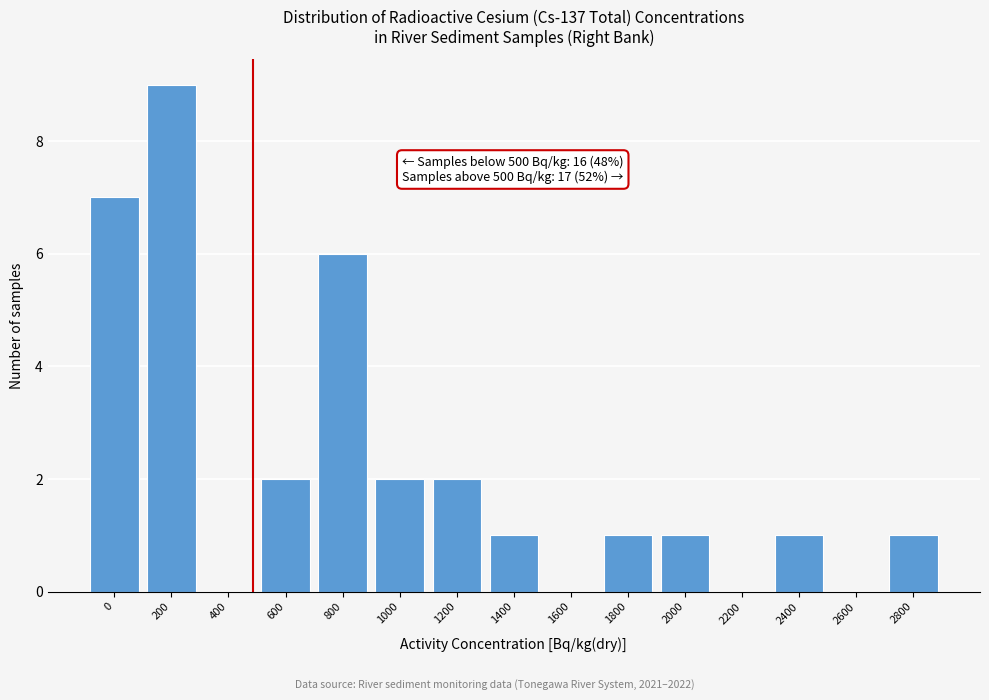

Reading left to right, extract all data points from this chart.

0=7	200=9	400=0	600=2	800=6	1000=2	1200=2	1400=1	1600=0	1800=1	2000=1	2200=0	2400=1	2600=0	2800=1